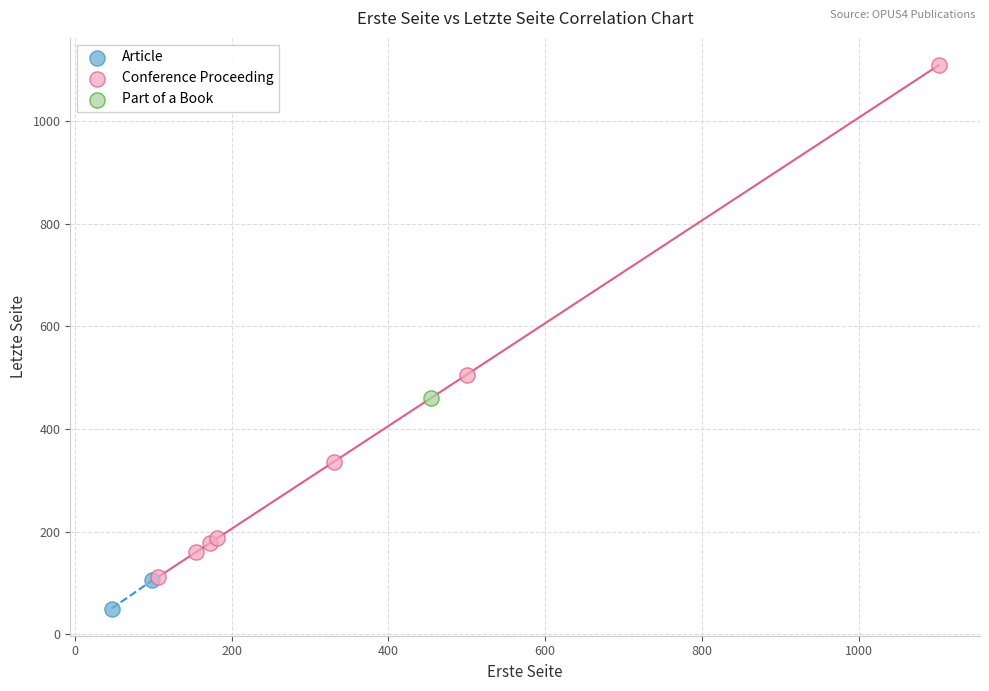

What are all the series names shown in the legend?

Article, Conference Proceeding, Part of a Book